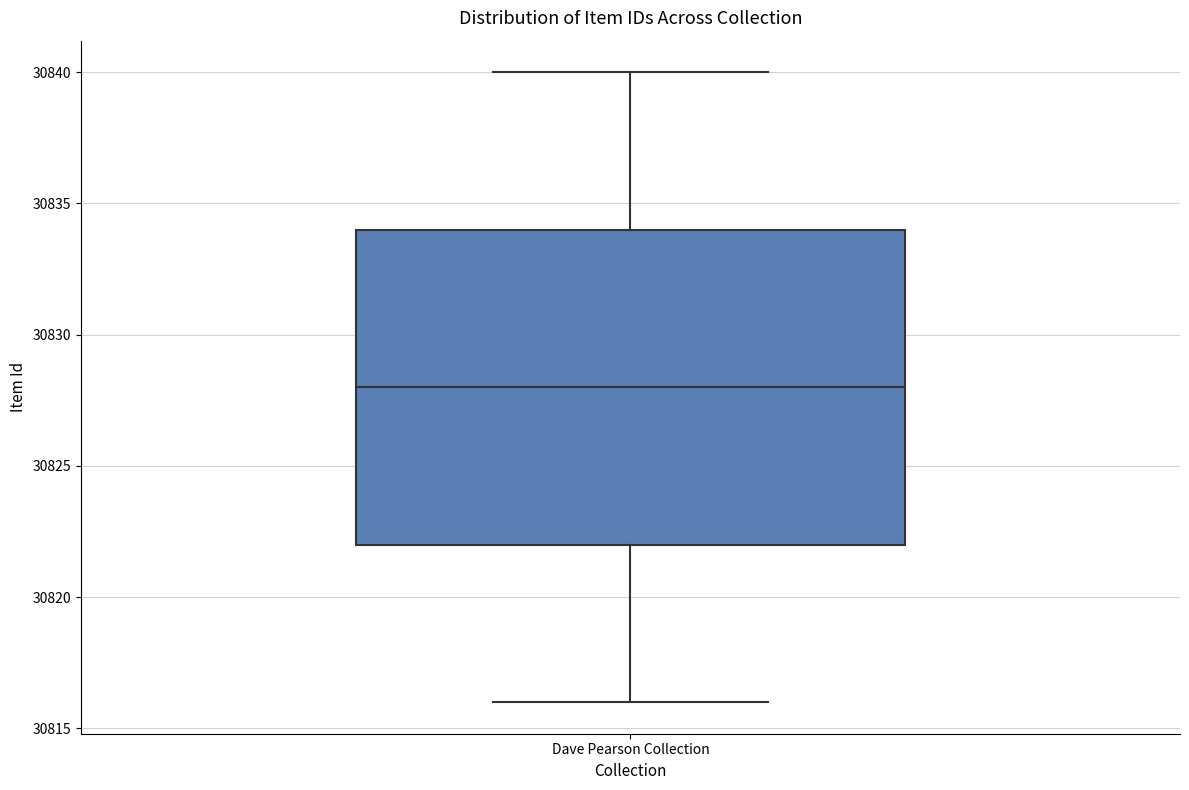

Read this box plot against the y-axis: the position of the median line, the range covered by the box, and the ends of both whiskers. The values are not printed on the chart, so give them approximately, as read against the axis.

median 30828, box 30822 to 30834, whiskers 30816 to 30840